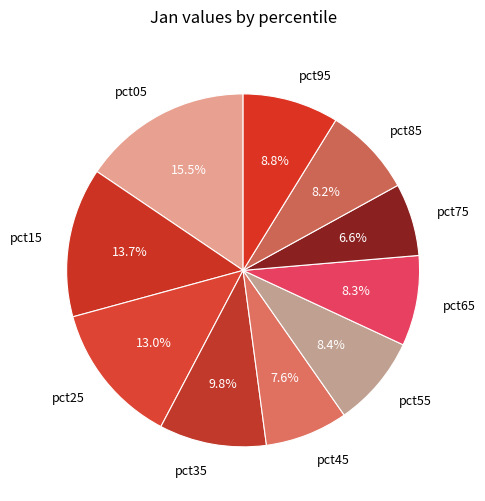

Is it true that pct35 is 10% of the pie?

True